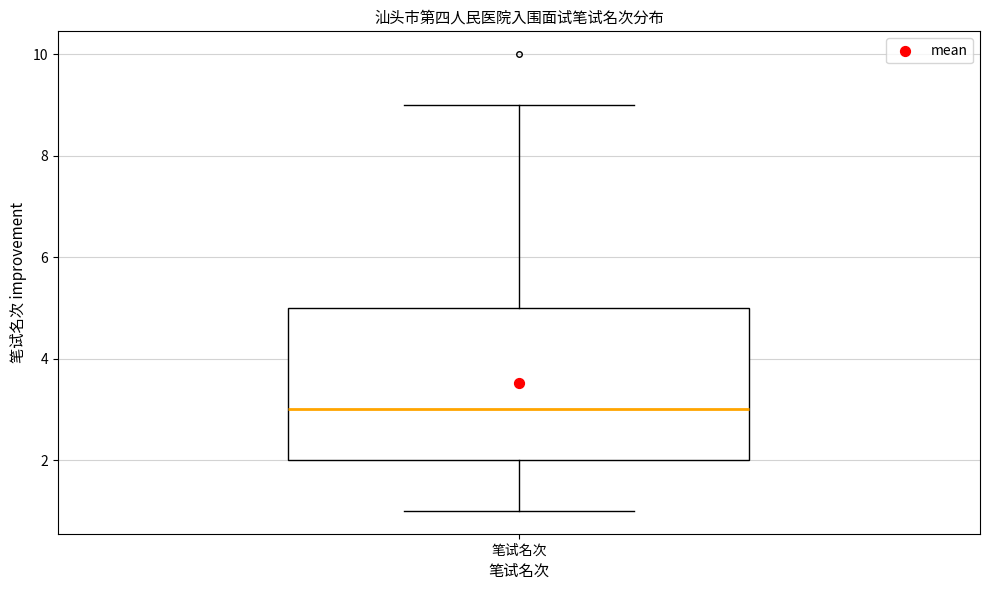

Read this box plot against the y-axis: the position of the median line, the range covered by the box, and the ends of both whiskers. The values are not printed on the chart, so give them approximately, as read against the axis.

median 3, box 2 to 5, whiskers 1 to 9